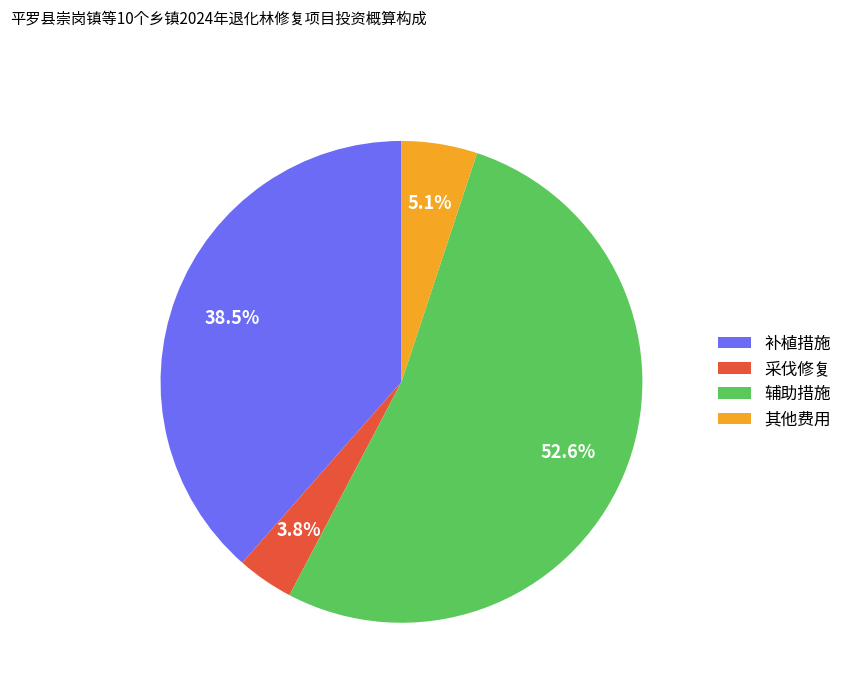

To the nearest percent, what percentage of the pie is 采伐修复?

4%